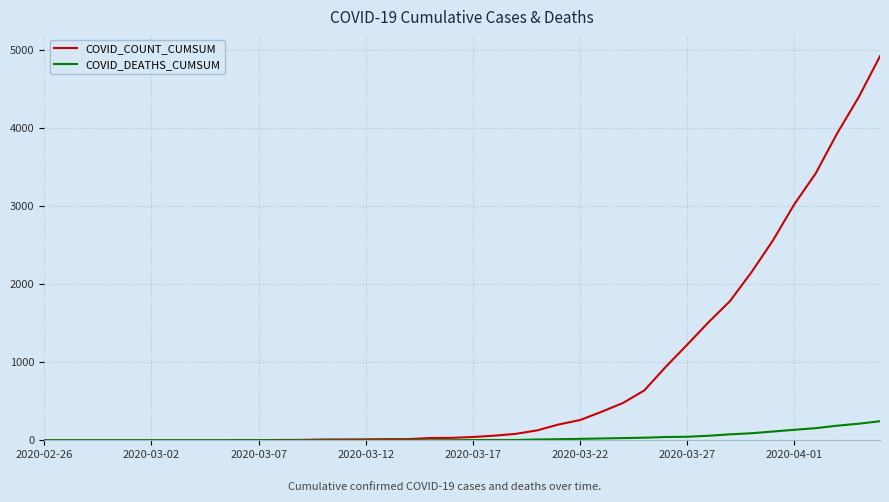

Which series has the largest total across all categories?

COVID_COUNT_CUMSUM